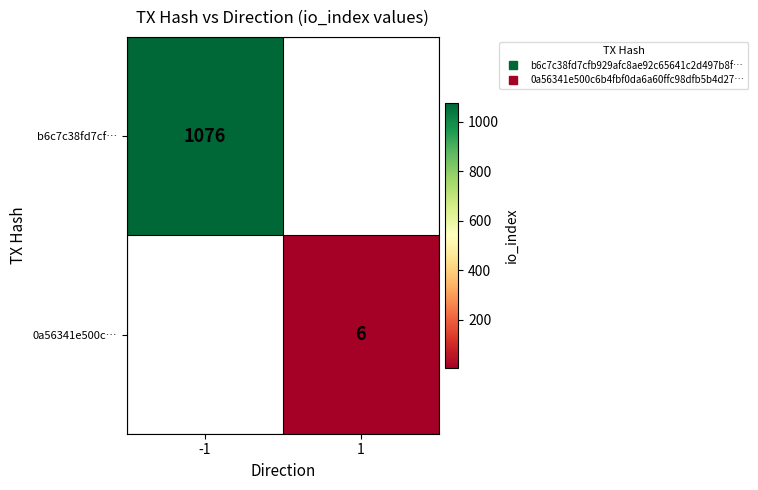

At which category does the chart reach its peak across all series?

-1